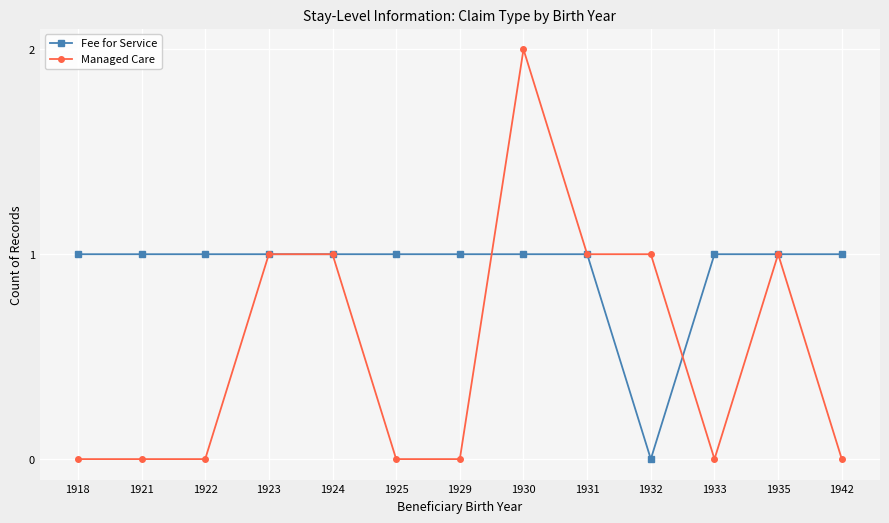

What are all the series names shown in the legend?

Fee for Service, Managed Care